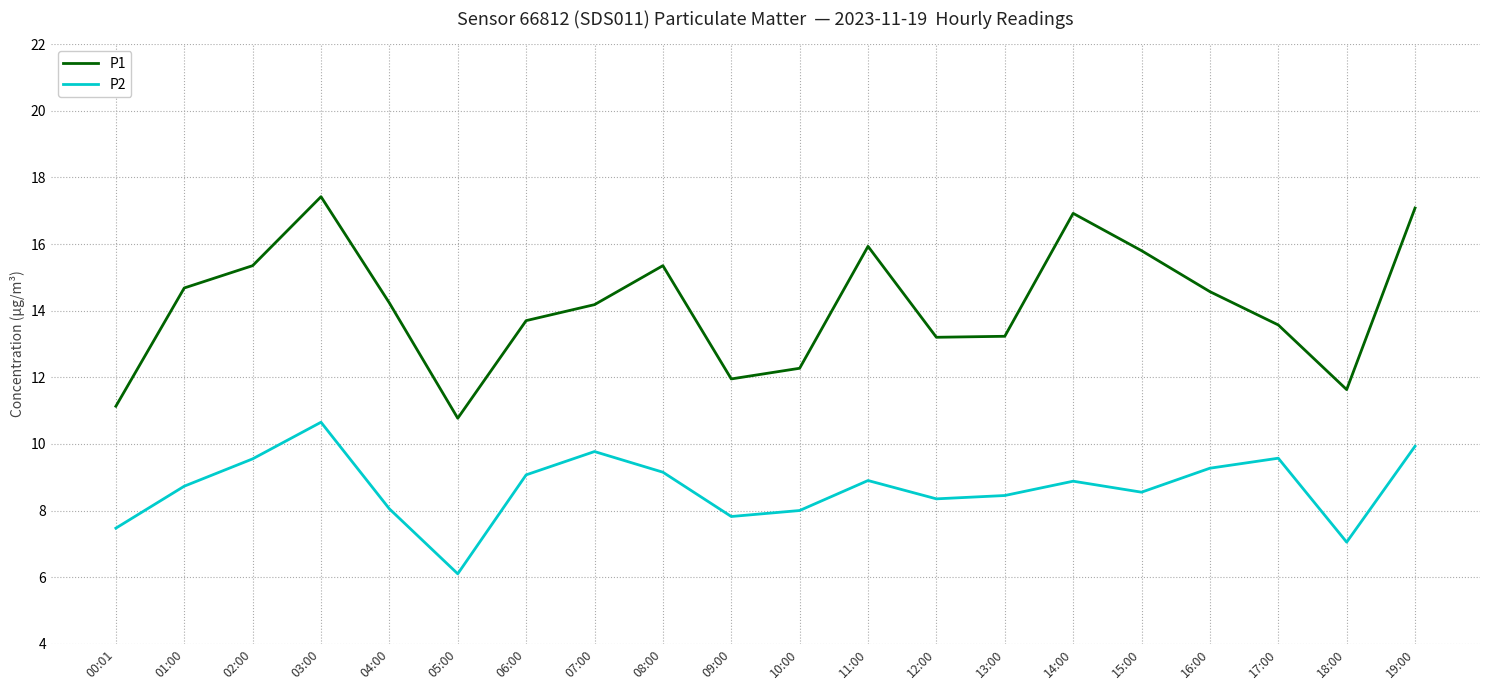

Which series has the largest total across all categories?

P1